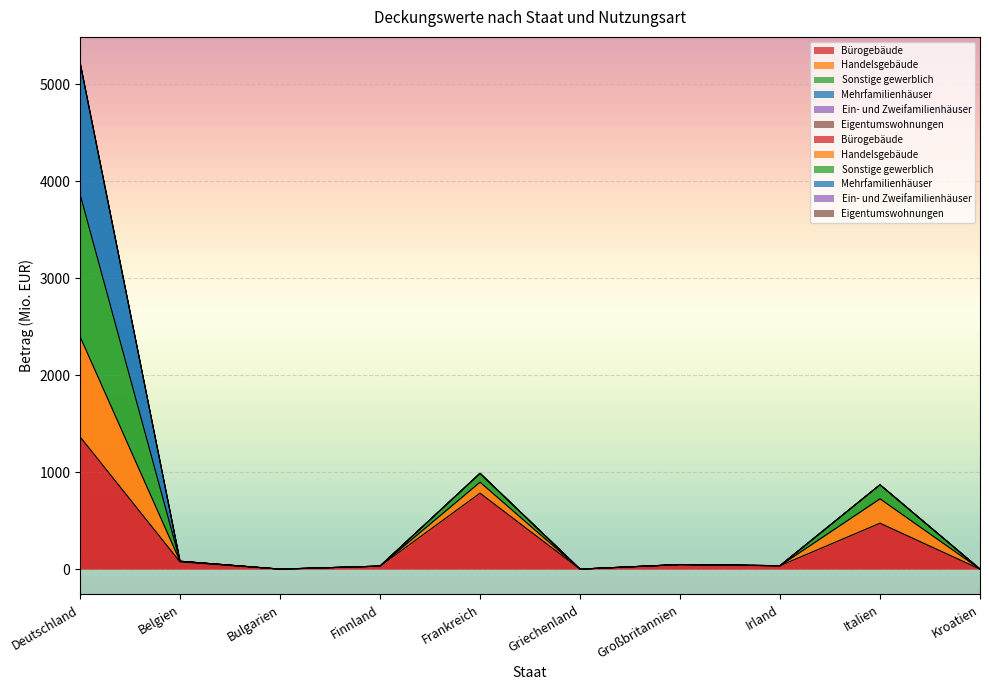

What is the maximum value shown in the chart?

5224.9